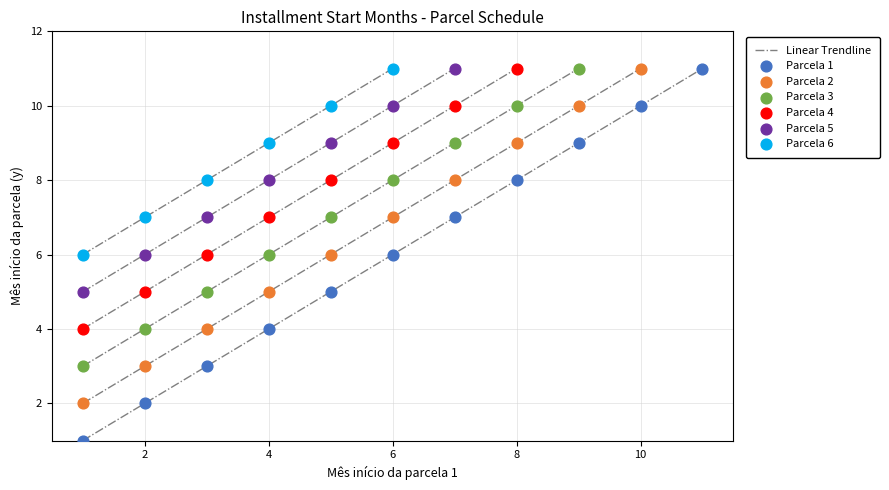

Which series reaches the minimum Y coordinate?

Parcela 1